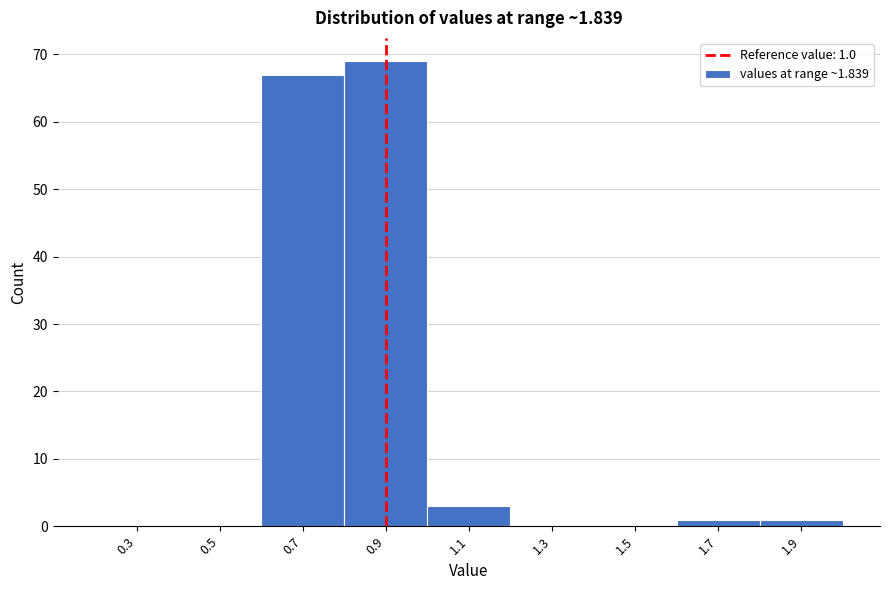

Reading left to right, transcribe all the data shown in this chart.

0.3=0	0.5=0	0.7=67	0.9=69	1.1=3	1.3=0	1.5=0	1.7=1	1.9=1